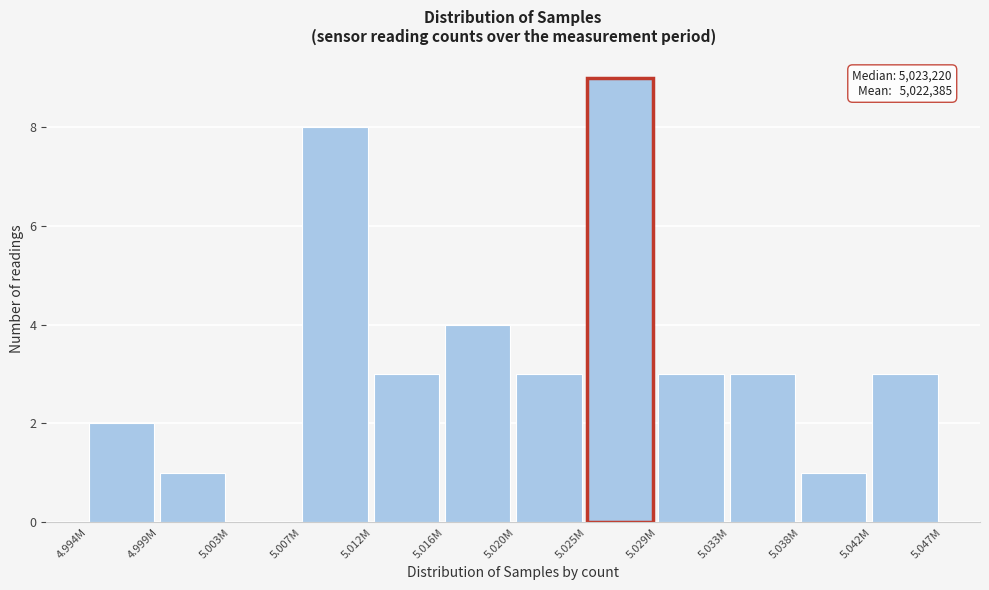

Reading left to right, extract all data points from this chart.

4.994M=2	4.999M=1	5.003M=0	5.007M=8	5.012M=3	5.016M=4	5.020M=3	5.025M=9	5.029M=3	5.033M=3	5.038M=1	5.042M=3